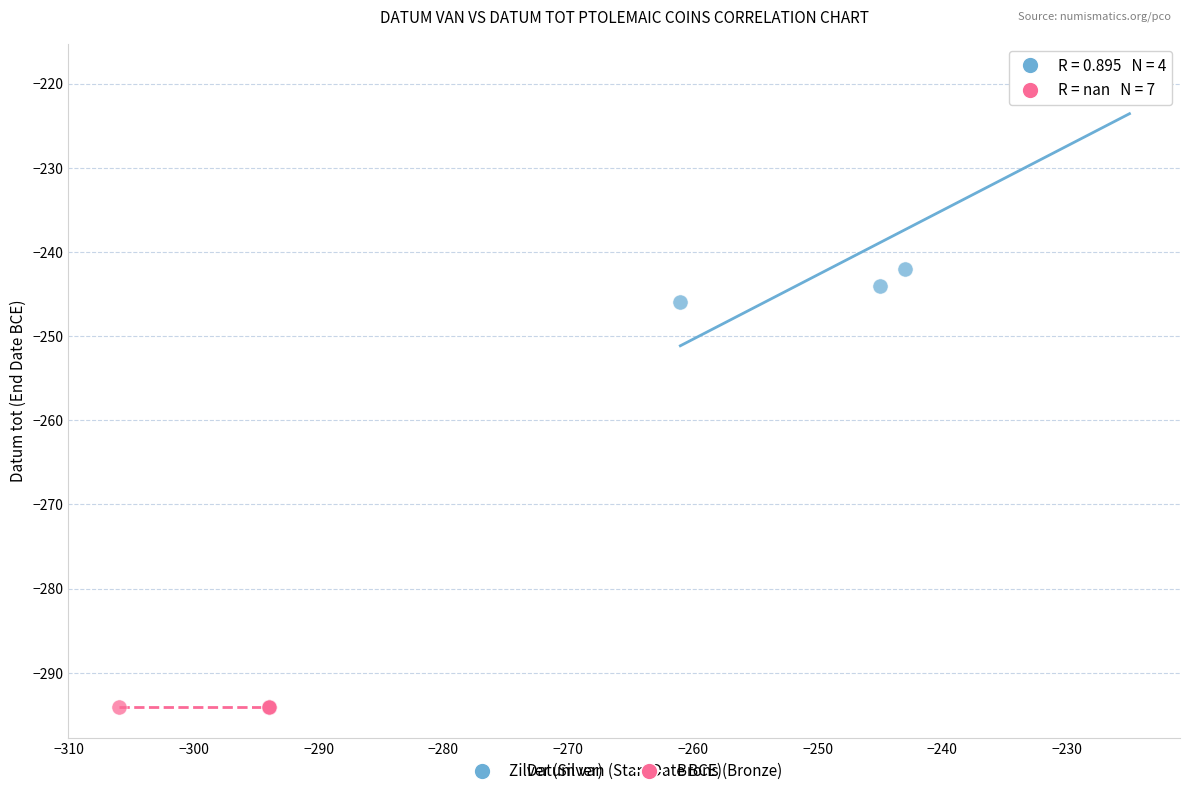

What are all the series names shown in the legend?

Zilver (Silver), Brons (Bronze)